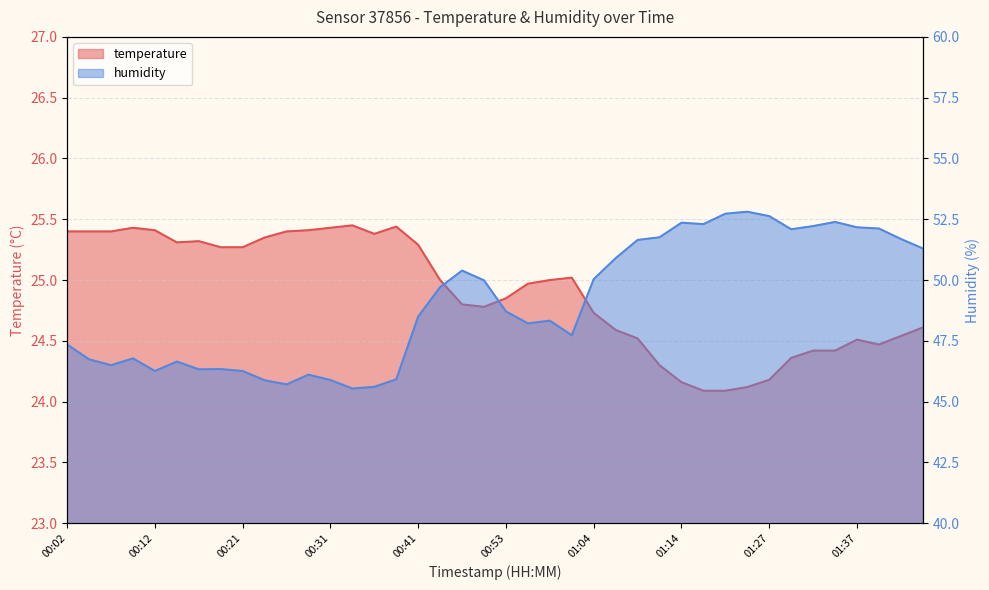

Reading left to right, extract all data points from this chart.

temperature: 25.4	25.4	25.4	25.4	25.4	25.3	25.3	25.3	25.3	25.4	25.4	25.4	25.4	25.4	25.4	25.4	25.3	25.0	24.8	24.8	24.9	25.0	25.0	25.0	24.7	24.6	24.5	24.3	24.2	24.1	24.1	24.1	24.2	24.4	24.4	24.4	24.5	24.5	24.5	24.6
humidity: 47.4	46.7	46.5	46.8	46.3	46.6	46.3	46.3	46.3	45.9	45.7	46.1	45.9	45.5	45.6	45.9	48.5	49.7	50.4	50.0	48.7	48.2	48.3	47.7	50.0	50.9	51.6	51.8	52.4	52.3	52.7	52.8	52.6	52.1	52.2	52.4	52.2	52.1	51.7	51.3